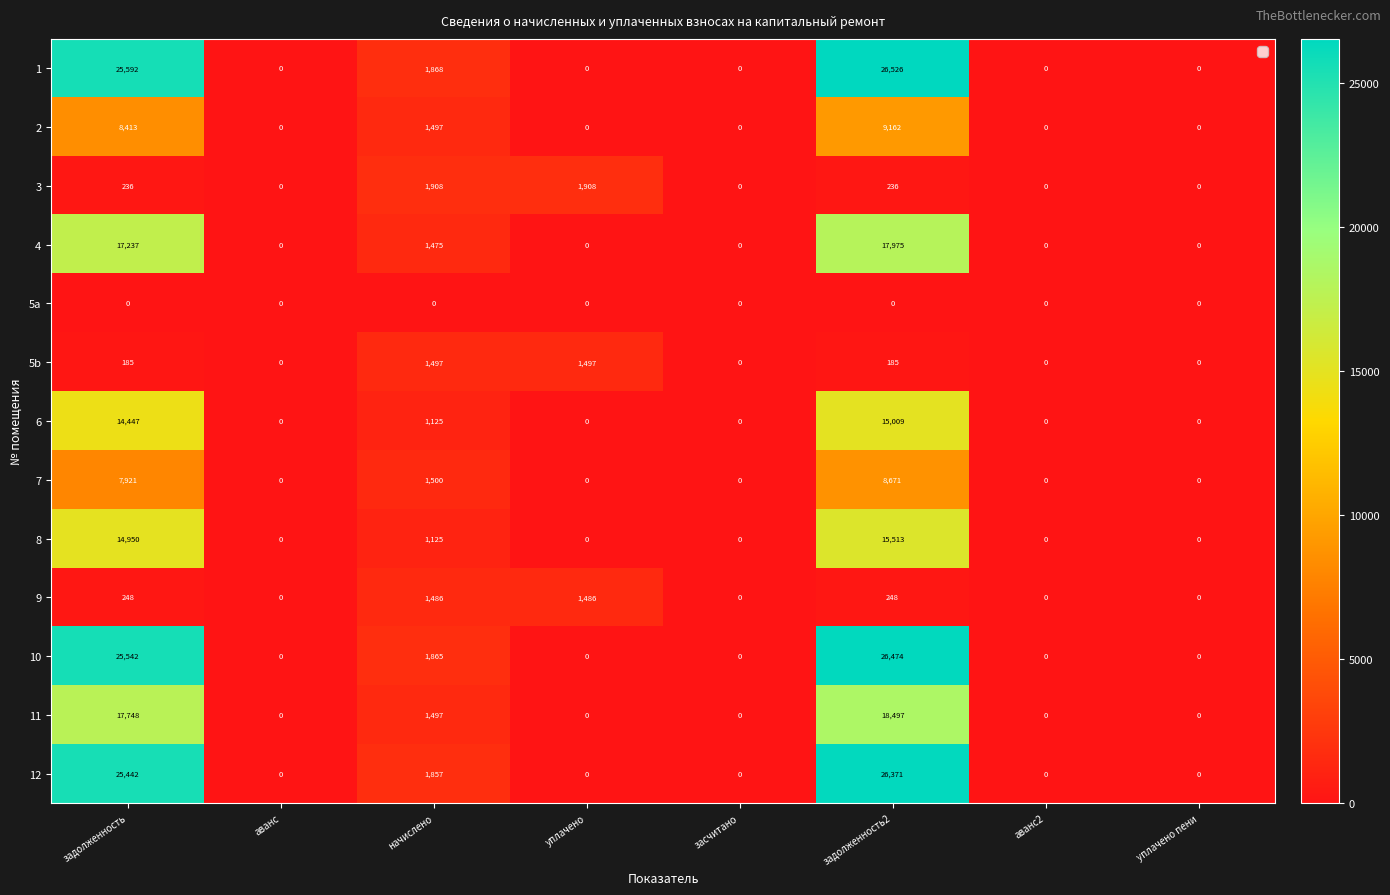

Rank the series by their maximum value, from lowest to highest.

5a, 9, 5b, 3, 7, 2, 6, 8, 4, 11, 12, 10, 1